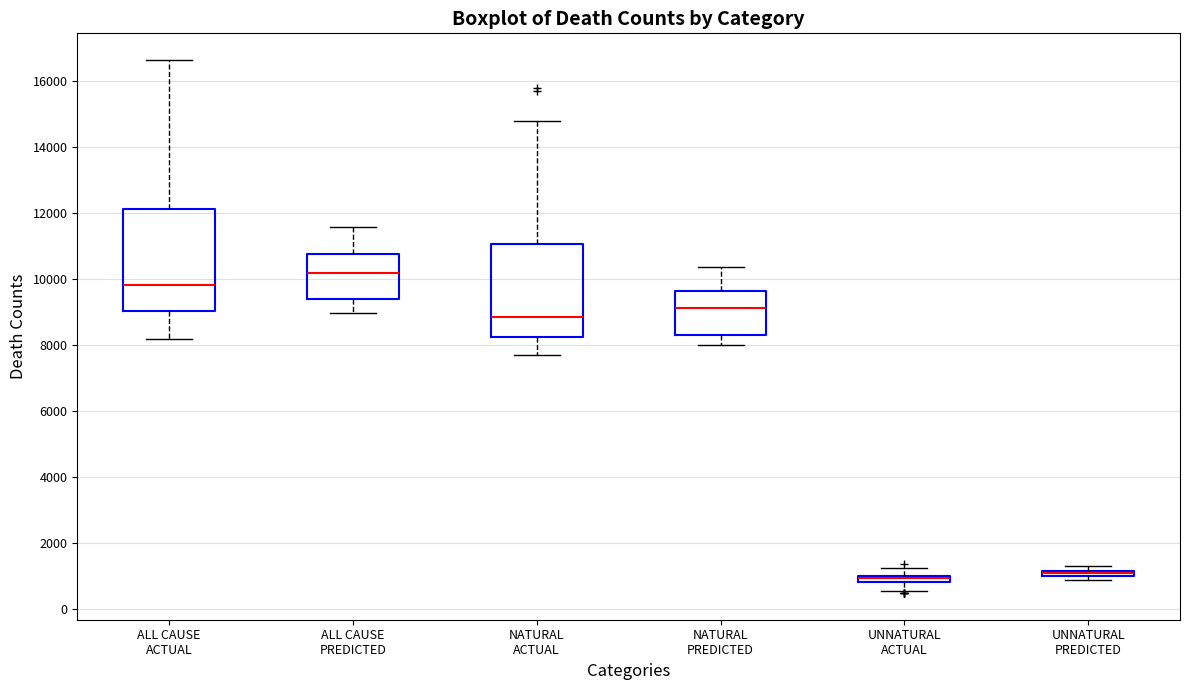

Comparing the boxes themselves (not the whiskers), which one is the tallest?

ALL CAUSE ACTUAL